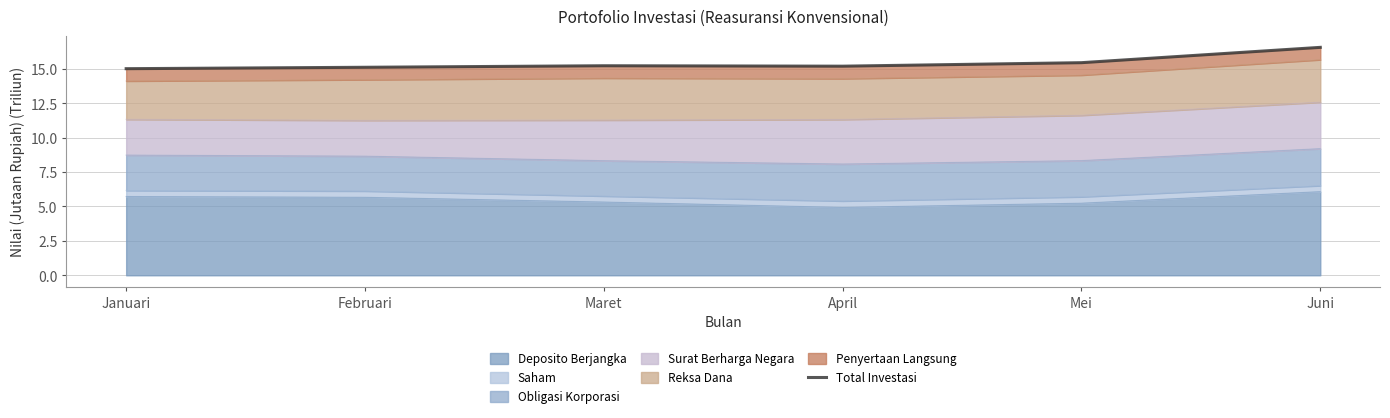

List the labels in order of value, largest first.

Juni, Mei, Maret, April, Februari, Januari